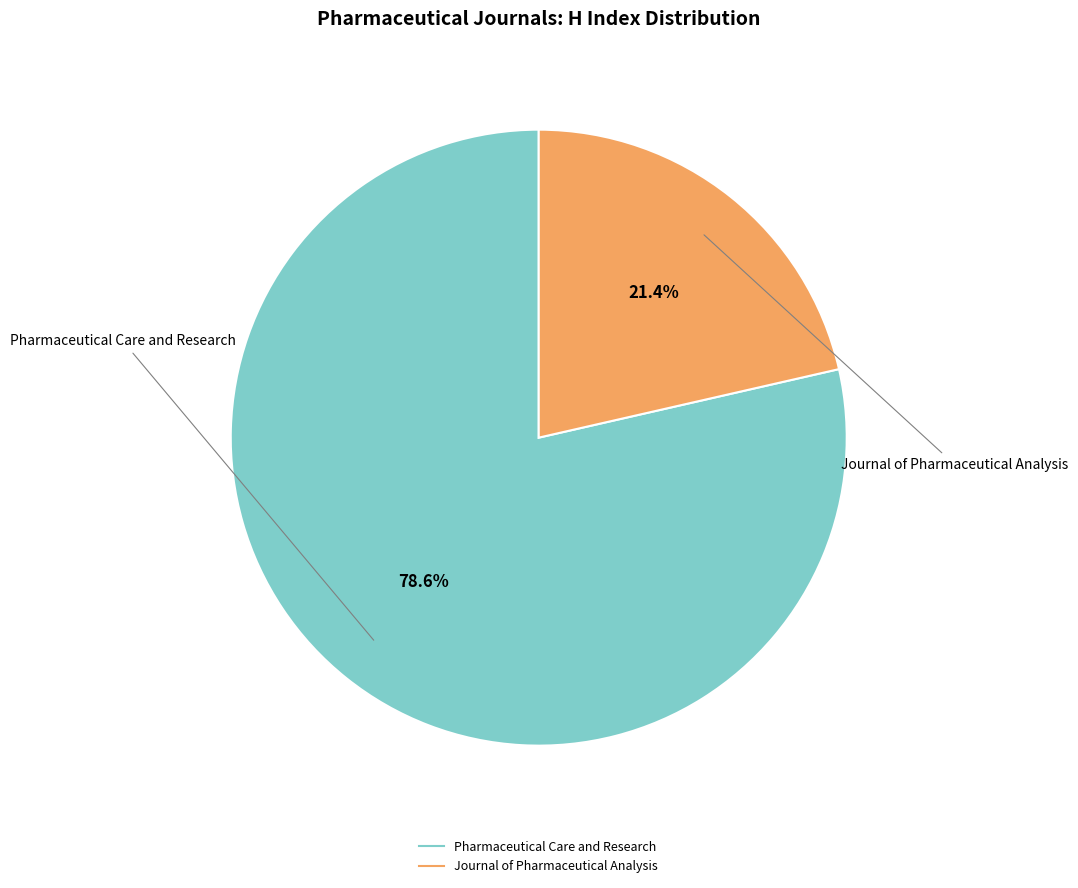

Does Pharmaceutical Care and Research represent more than half of the total?

Yes